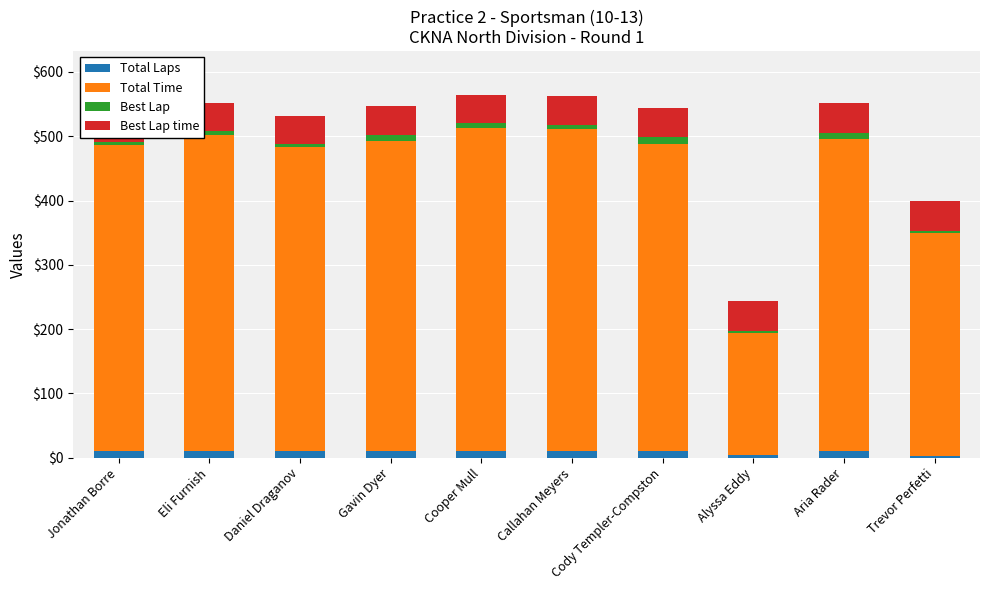

Is the value of Best Lap time at Eli Furnish greater than the value of Total Laps at Alyssa Eddy?

Yes